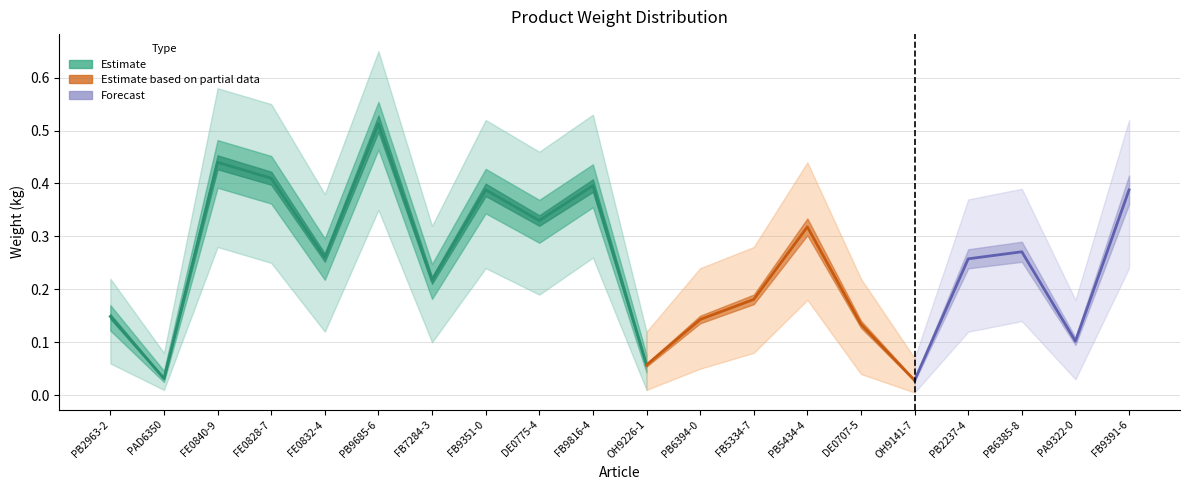

Reading left to right, transcribe all the data shown in this chart.

Weight (kg): 0.1	0.0	0.4	0.4	0.3	0.5	0.2	0.4	0.3	0.4	0.1	0.1	0.2	0.3	0.1	0.0	0.3	0.3	0.1	0.4
Weight upper: 0.2	0.1	0.6	0.6	0.4	0.7	0.3	0.5	0.5	0.5	0.1	0.2	0.3	0.4	0.2	0.1	0.4	0.4	0.2	0.5
Weight lower: 0.1	0.0	0.3	0.2	0.1	0.3	0.1	0.2	0.2	0.3	0.0	0.1	0.1	0.2	0.0	0.0	0.1	0.1	0.0	0.2